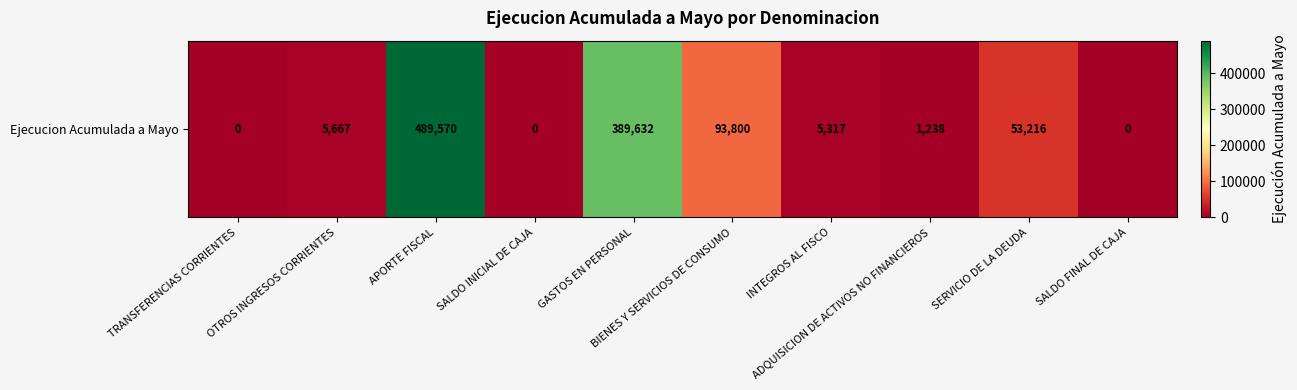

Reading left to right, what are all the values shown in this chart?

TRANSFERENCIAS CORRIENTES=0	OTROS INGRESOS CORRIENTES=5667	APORTE FISCAL=489570	SALDO INICIAL DE CAJA=0	GASTOS EN PERSONAL=389632	BIENES Y SERVICIOS DE CONSUMO=93800	INTEGROS AL FISCO=5317	ADQUISICION DE ACTIVOS NO FINANCIEROS=1238	SERVICIO DE LA DEUDA=53216	SALDO FINAL DE CAJA=0